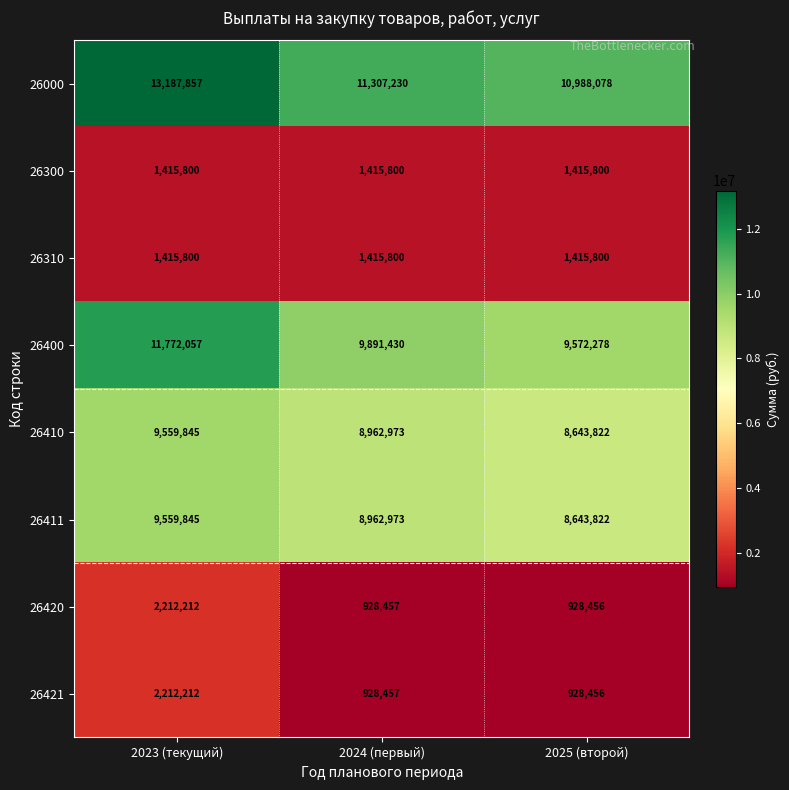

What is the total value across all series at 2024 (первый)?

43813120